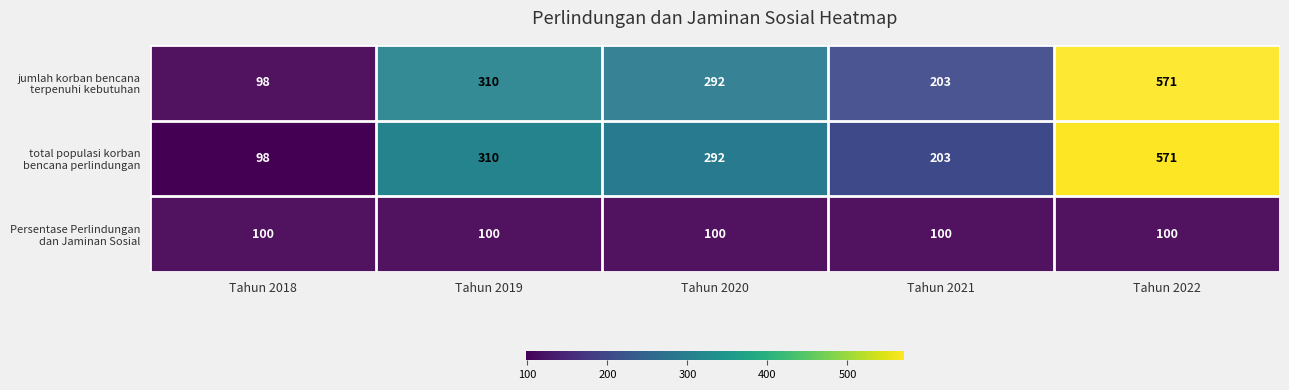

What is the total value across all series at Tahun 2020?

684